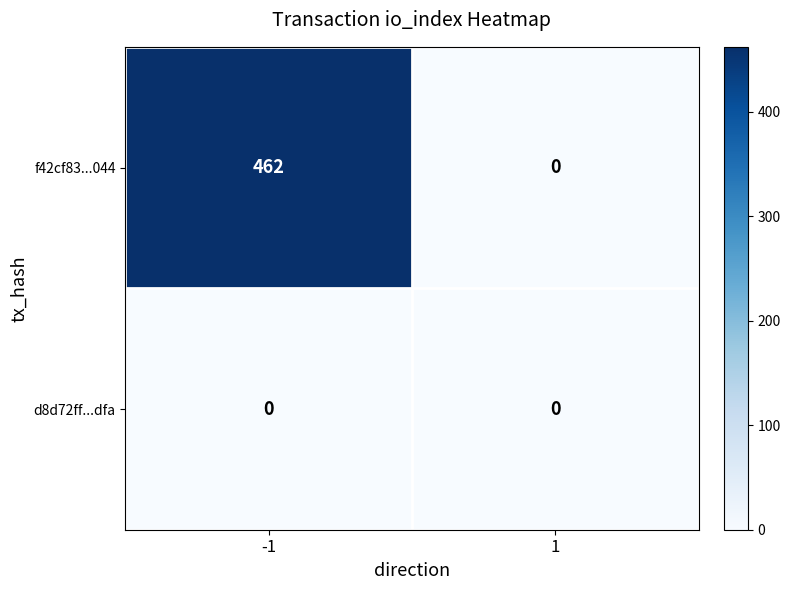

What is the maximum value shown in the chart?

462